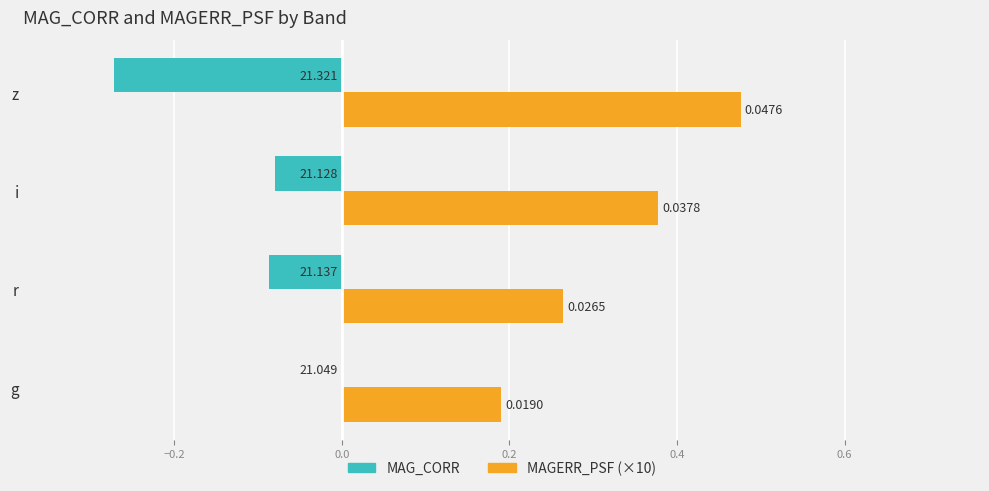

At which label is MAGERR_PSF (×10) closest to 0?

g